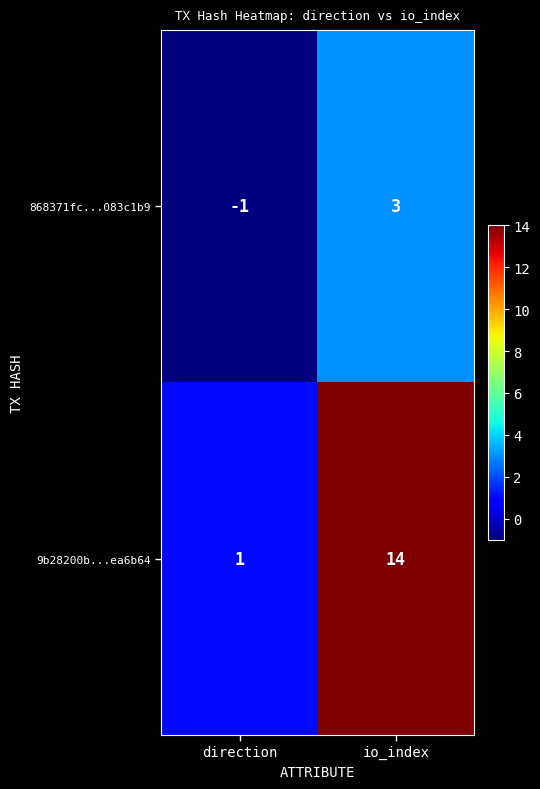

At which category does the chart reach its peak across all series?

io_index